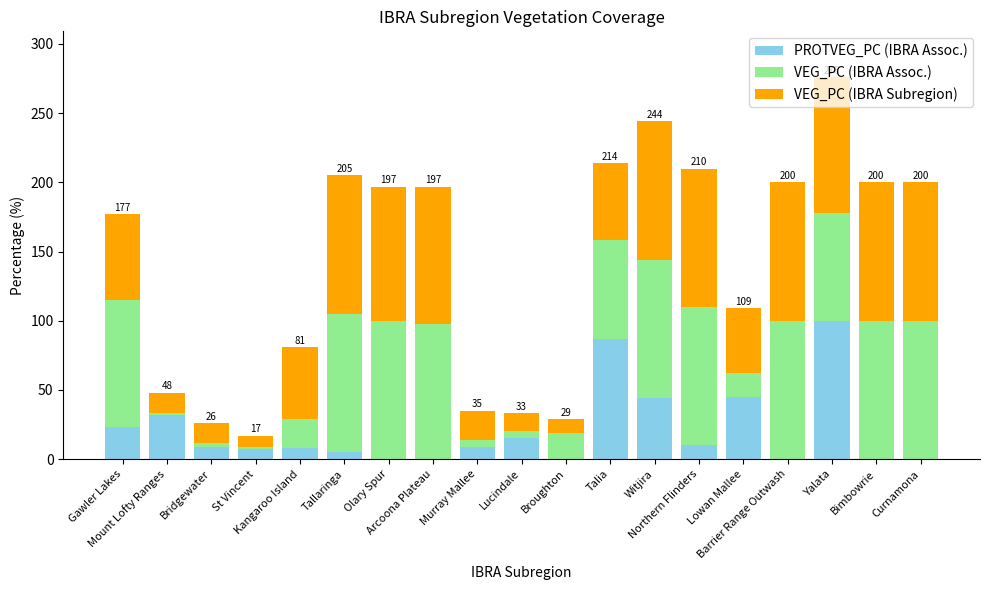

Where does the VEG_PC (IBRA Assoc.) series first go above 78?

Gawler Lakes